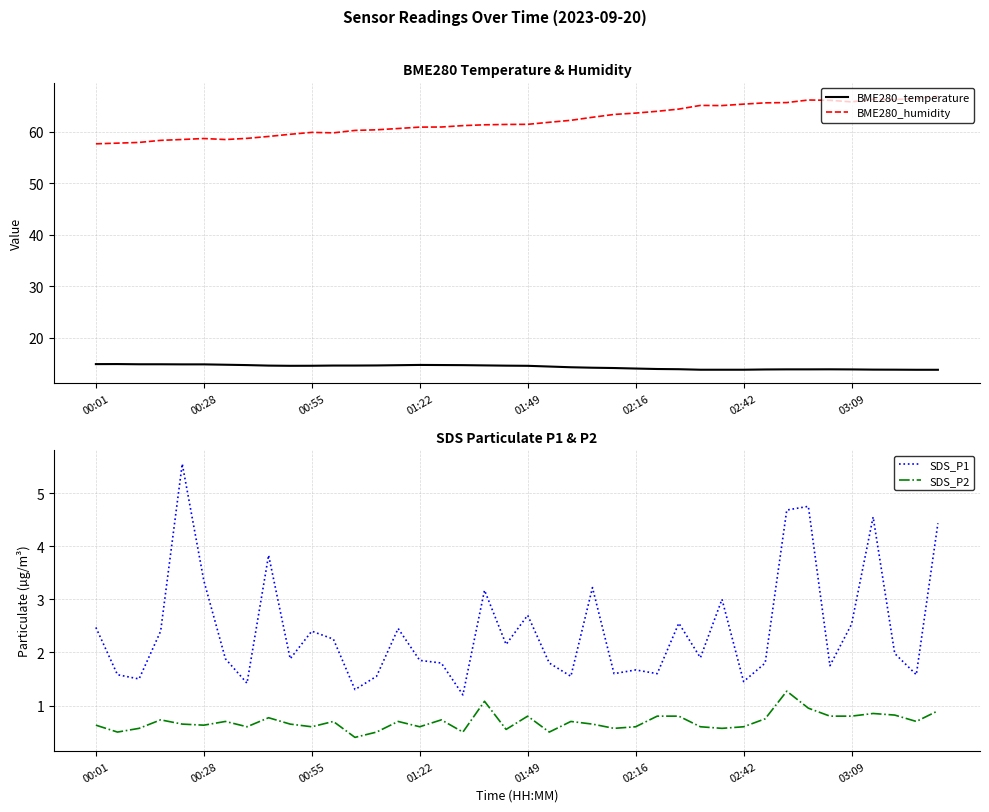

What is the maximum value shown in the chart?

66.9